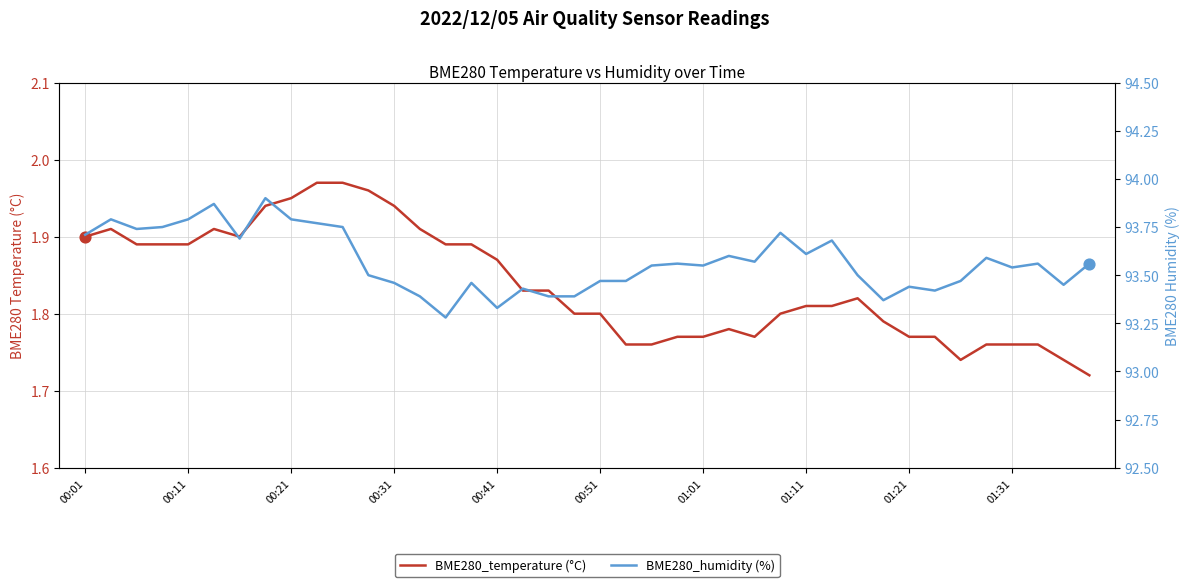

Which series contains the highest Y value?

BME280_humidity (%)